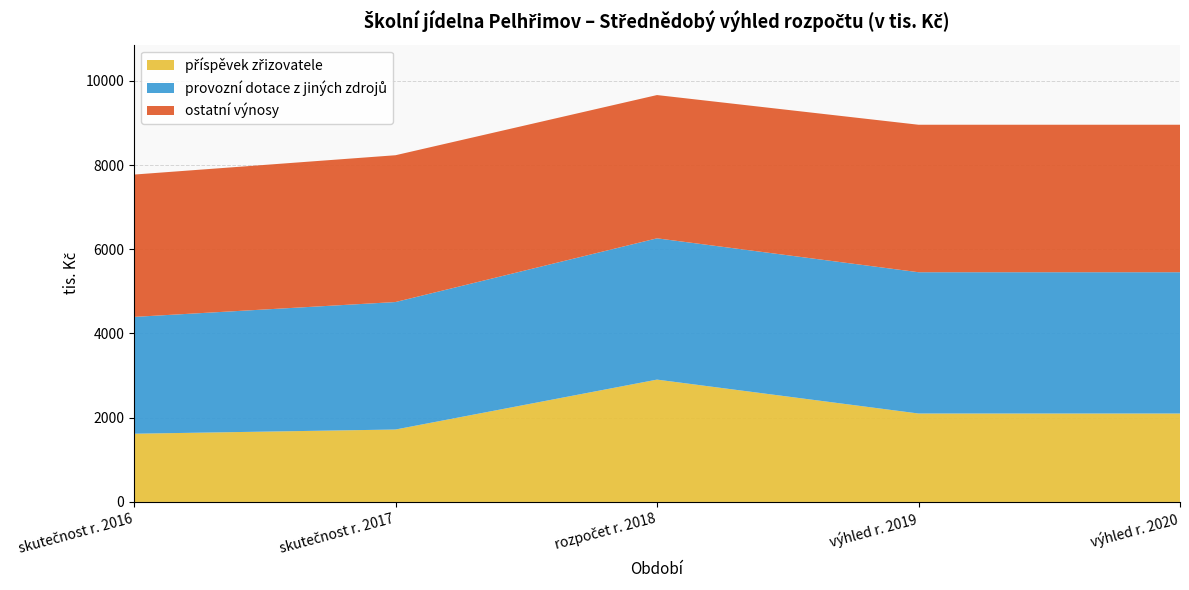

Does the chart have visible grid lines?

Yes